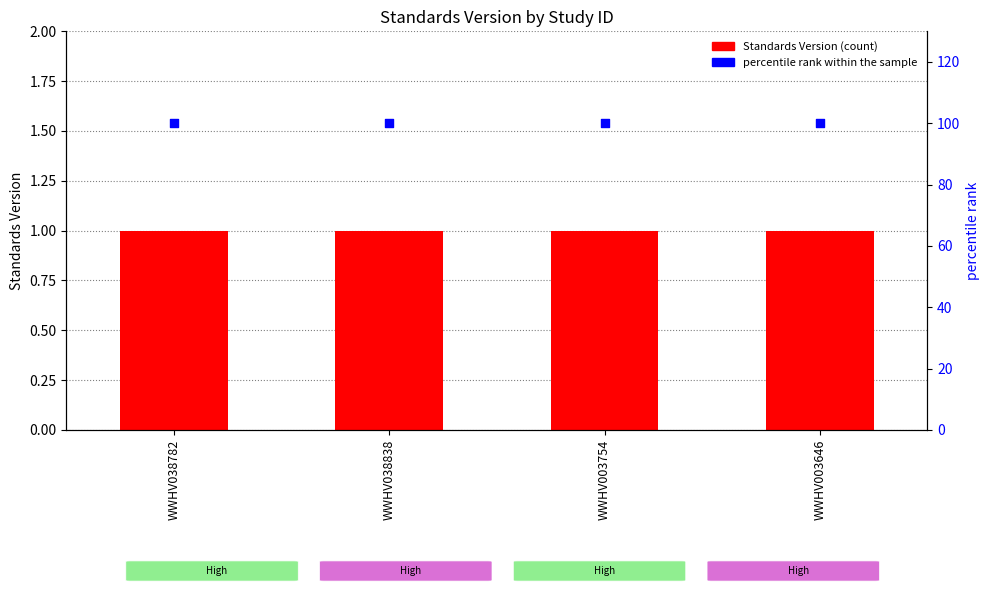

Which series reaches the minimum Y coordinate?

Standards Version